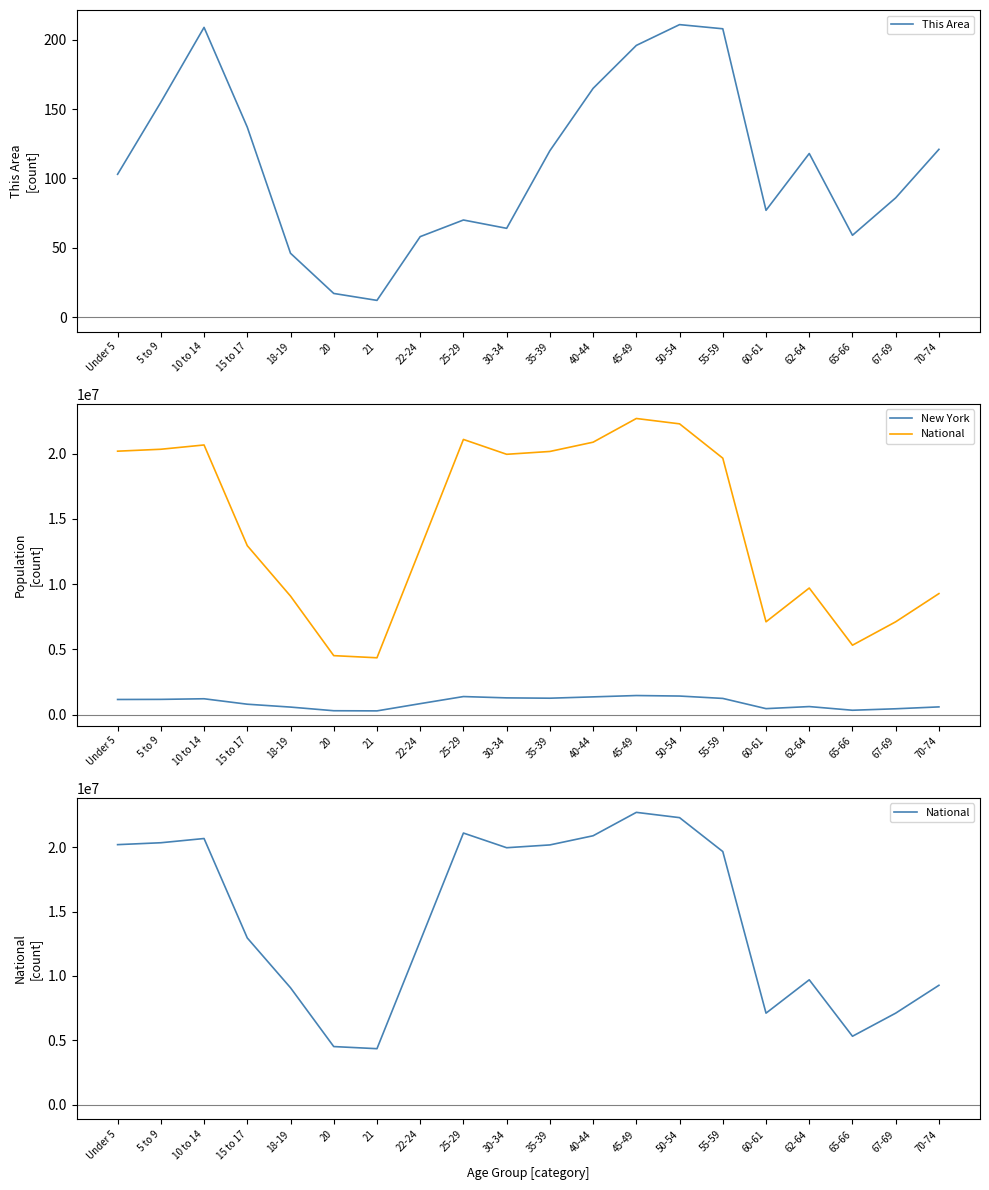

What is the difference between the second highest and second lowest values in the New York series?

1126845